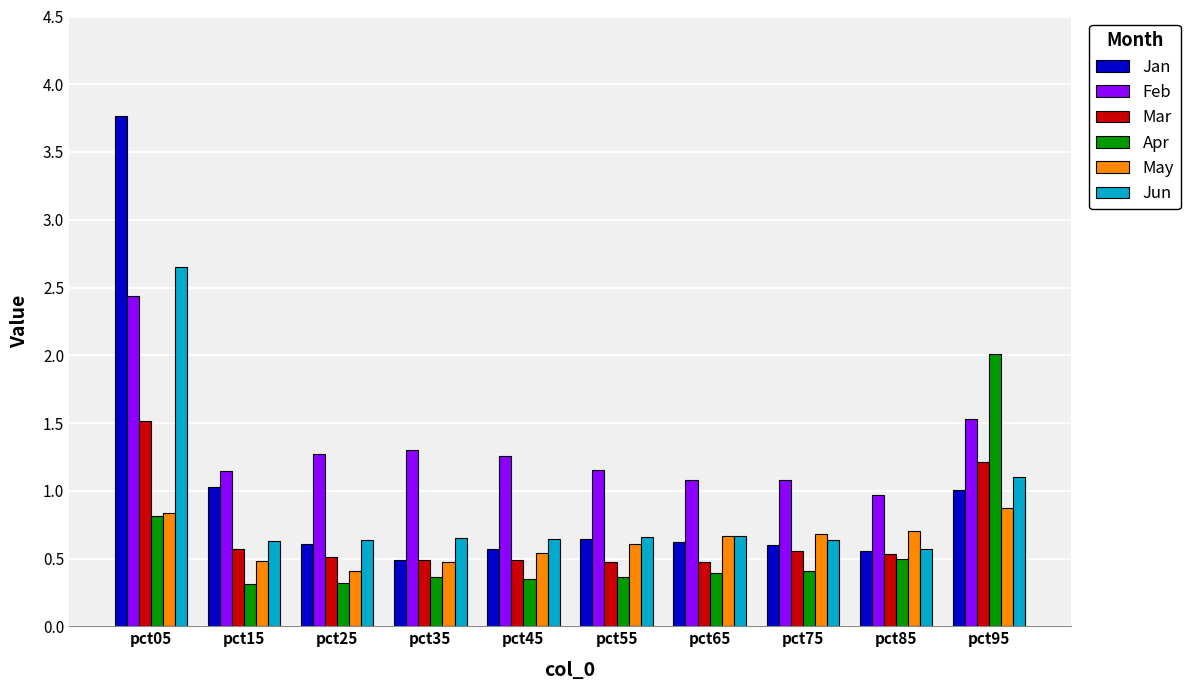

Rank the series by their maximum value, from lowest to highest.

May, Mar, Apr, Feb, Jun, Jan